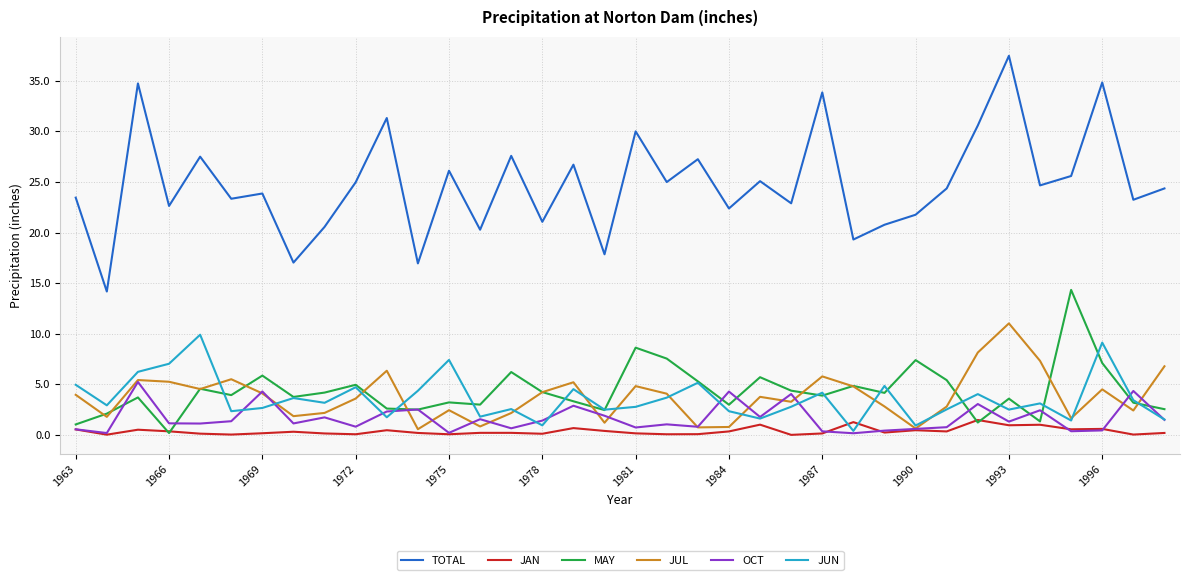

What is the difference between the maximum and minimum values in the OCT series?

5.1